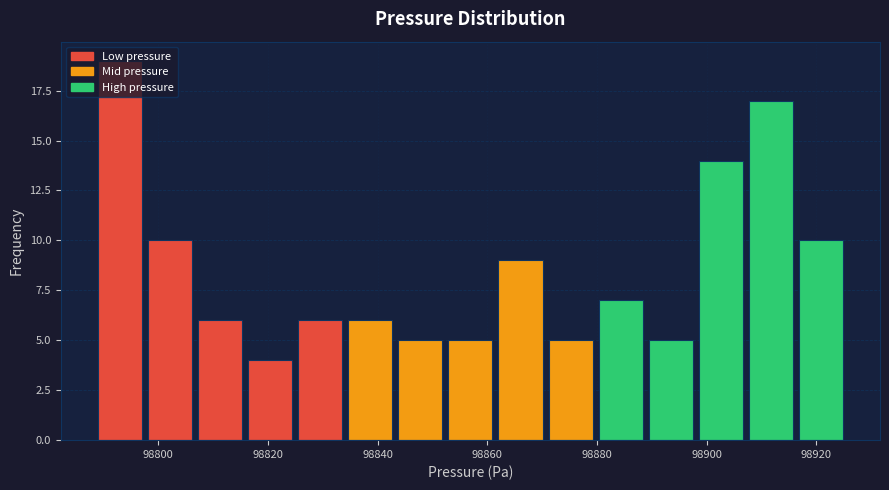

Over which range of the x-axis is the bar tallest?

98788 to 98798